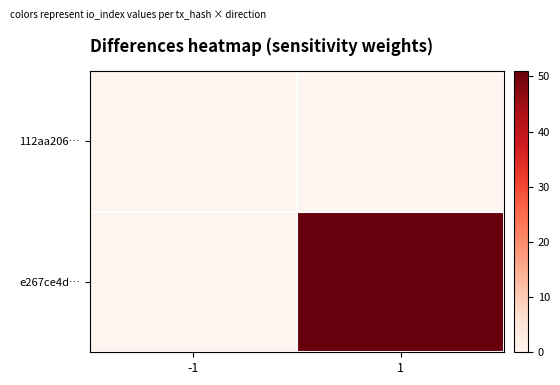

Which series has the largest total across all categories?

e267ce4d…